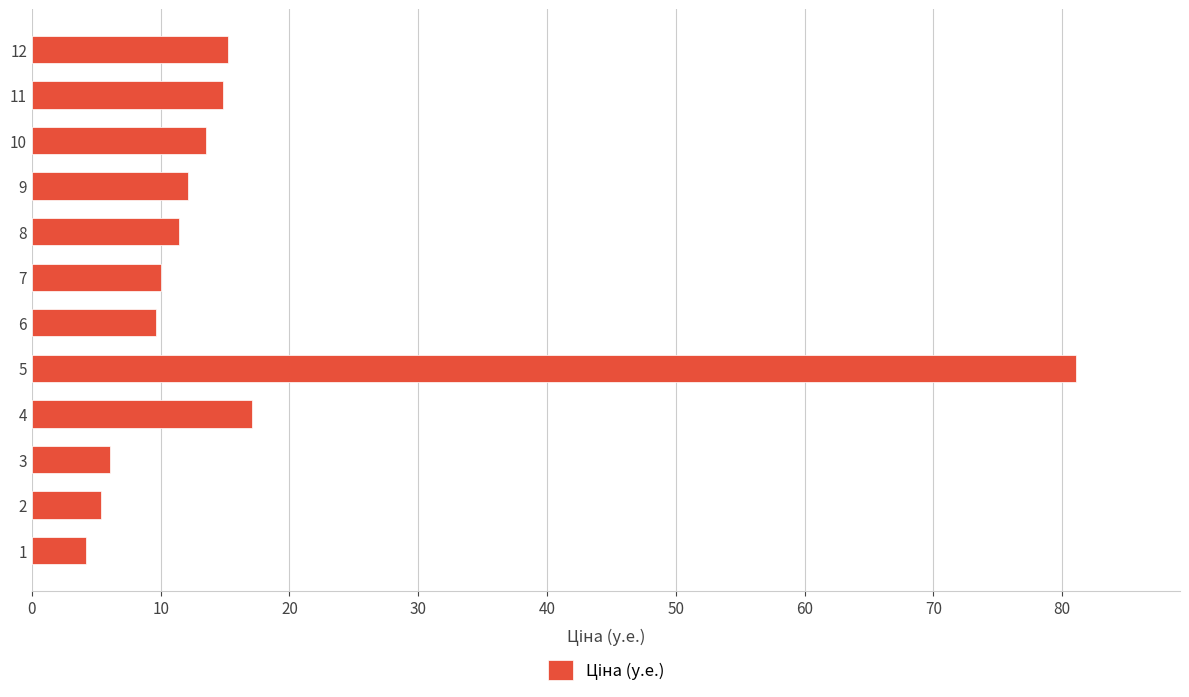

Approximately how many times larger is the value at 8 compared to 12?

0.8